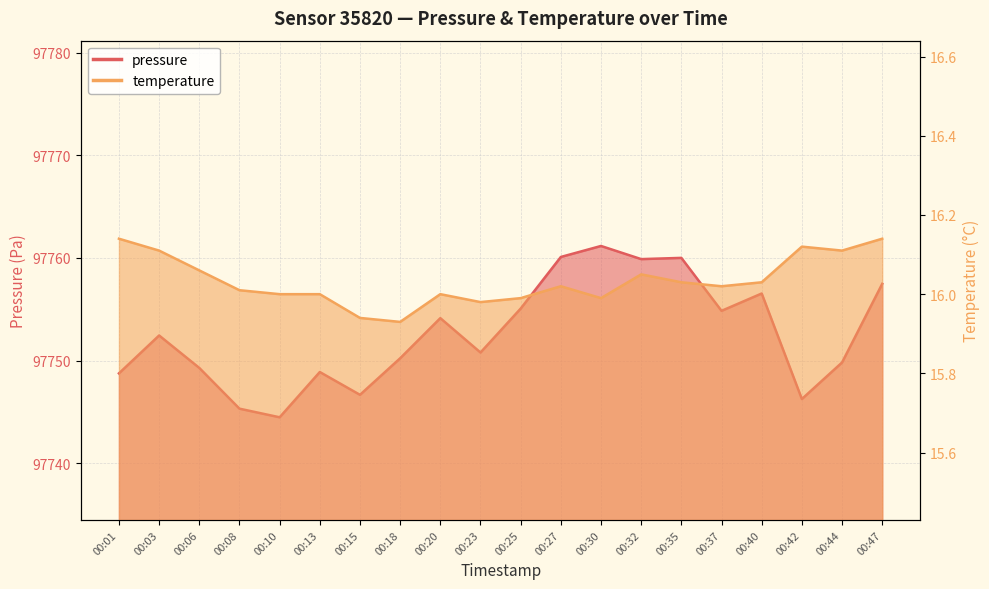

What is the sum of all pressure values?

1955052.0